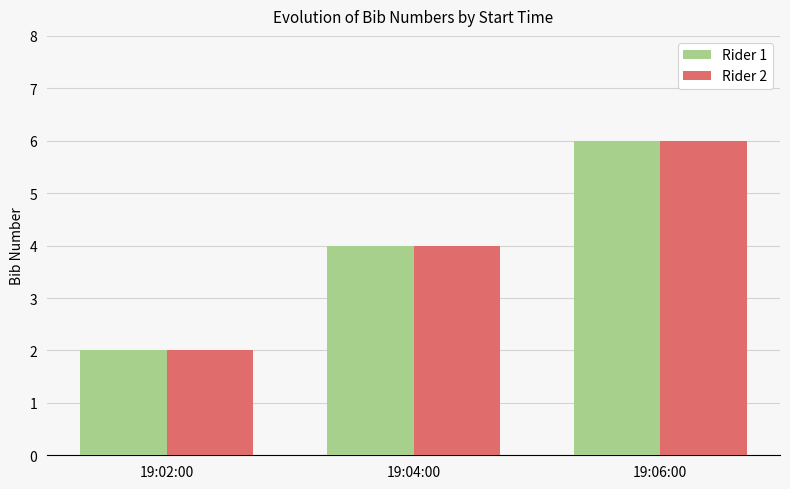

The value of Rider 1 at 19:04:00 is 4. True or false?

True